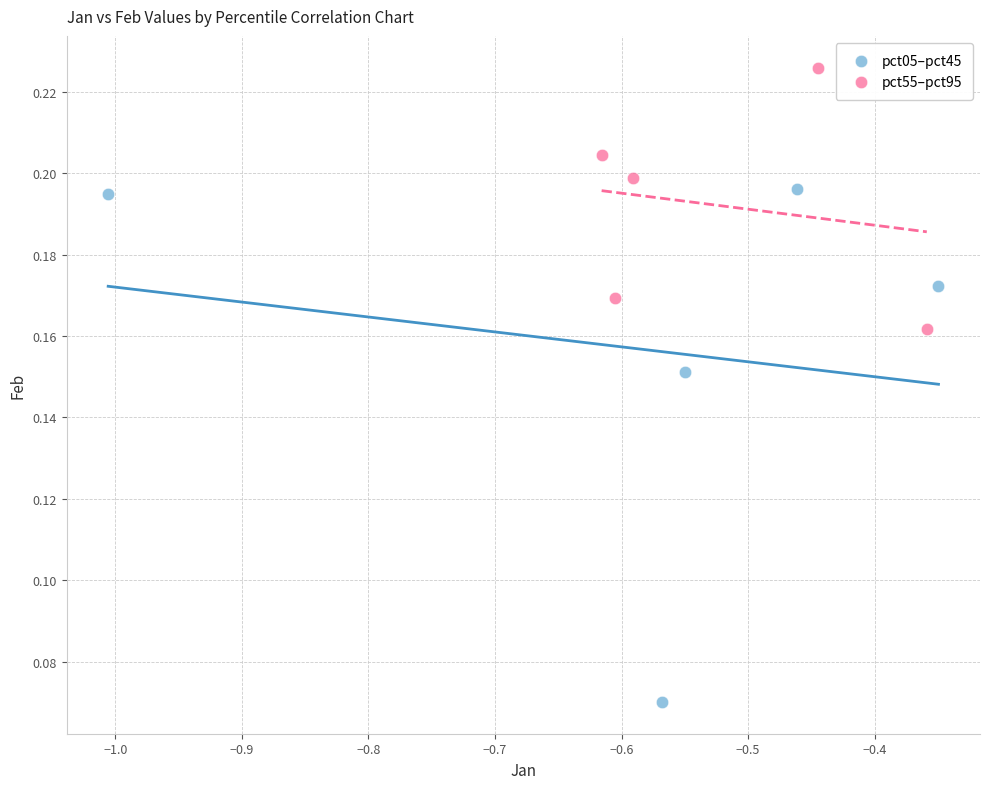

Which series has the widest spread of Y values?

pct05–pct45